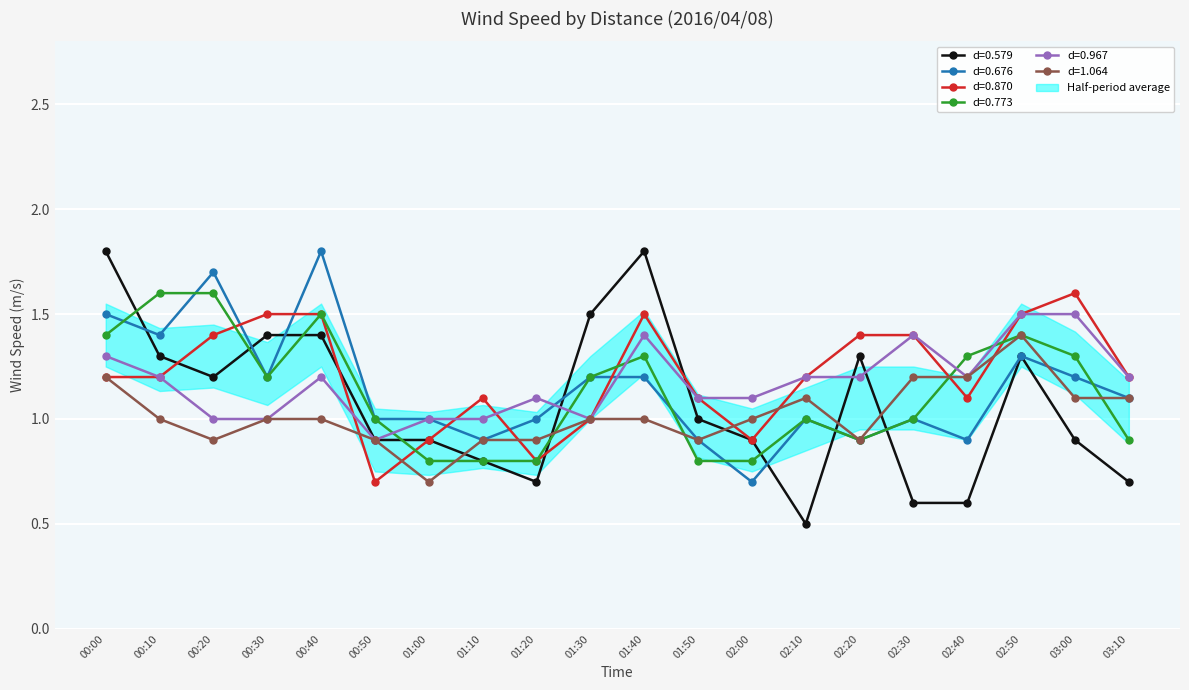

Count the 0.870 values in the range 1 to 2.

16